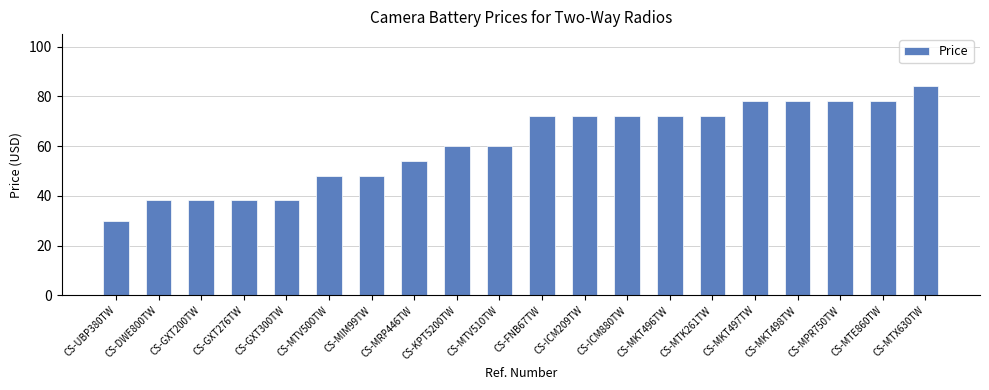

Are the bars grouped side by side (vs. stacked)?

No